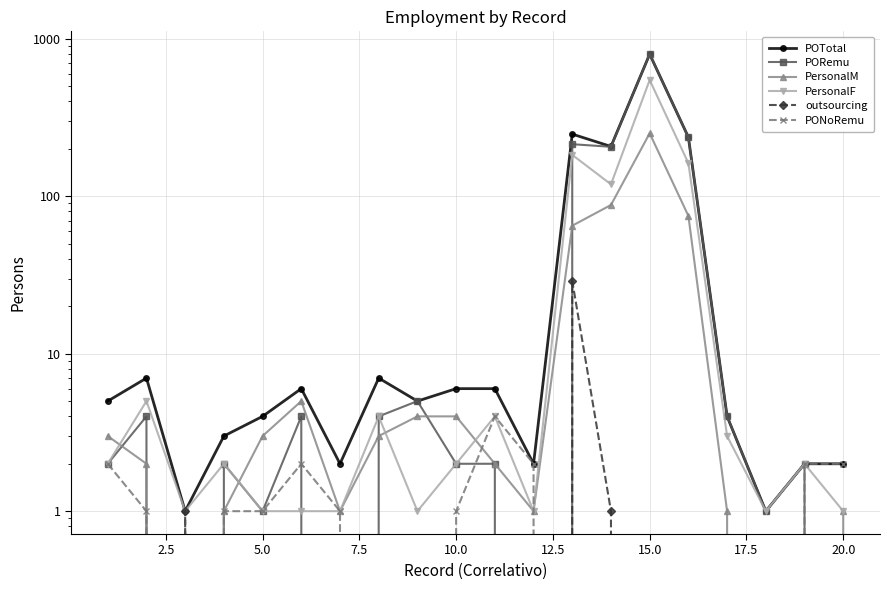

What is the minimum value for POTotal?

1